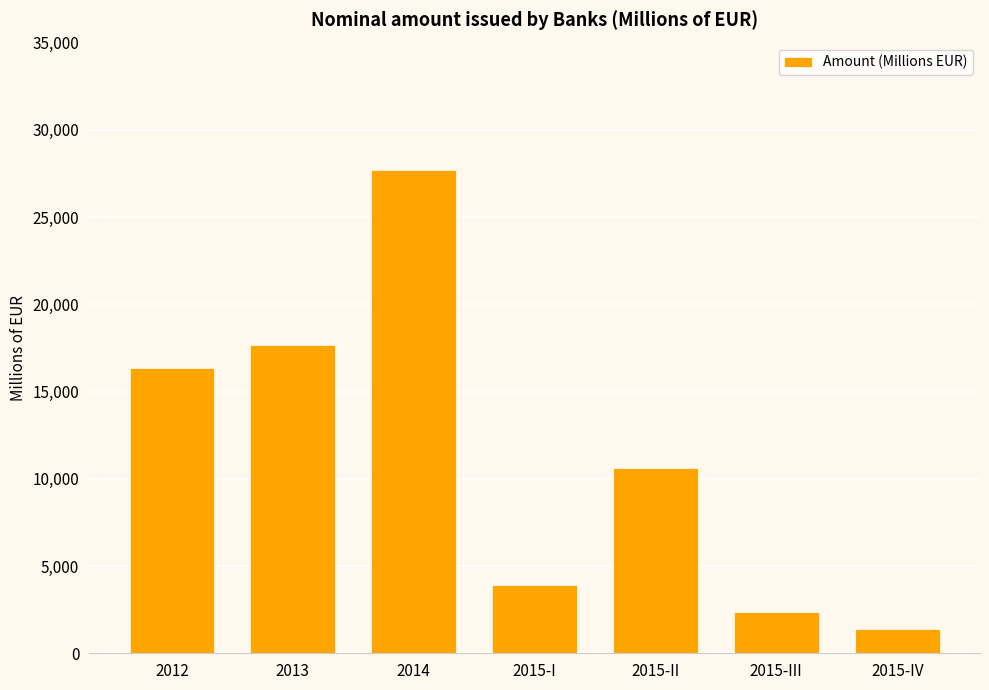

What is the greatest value displayed?

27688.0